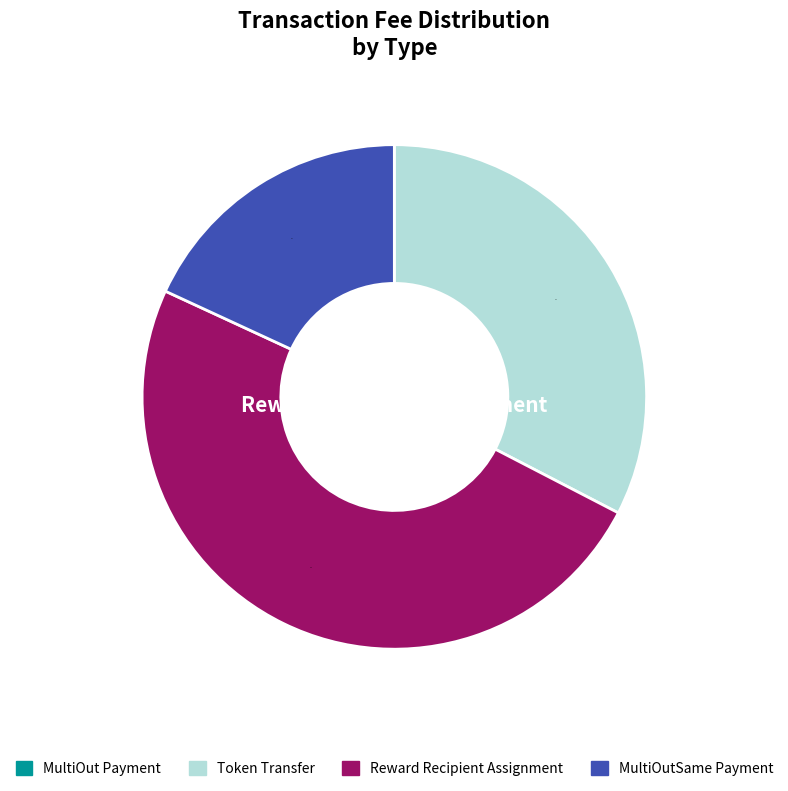

Does MultiOutSame Payment represent more than half of the total?

No